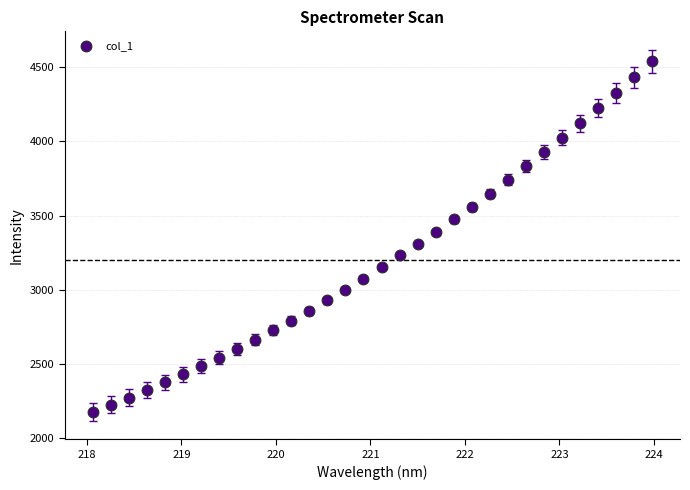

What is the range of X values (max minus min)?

5.9